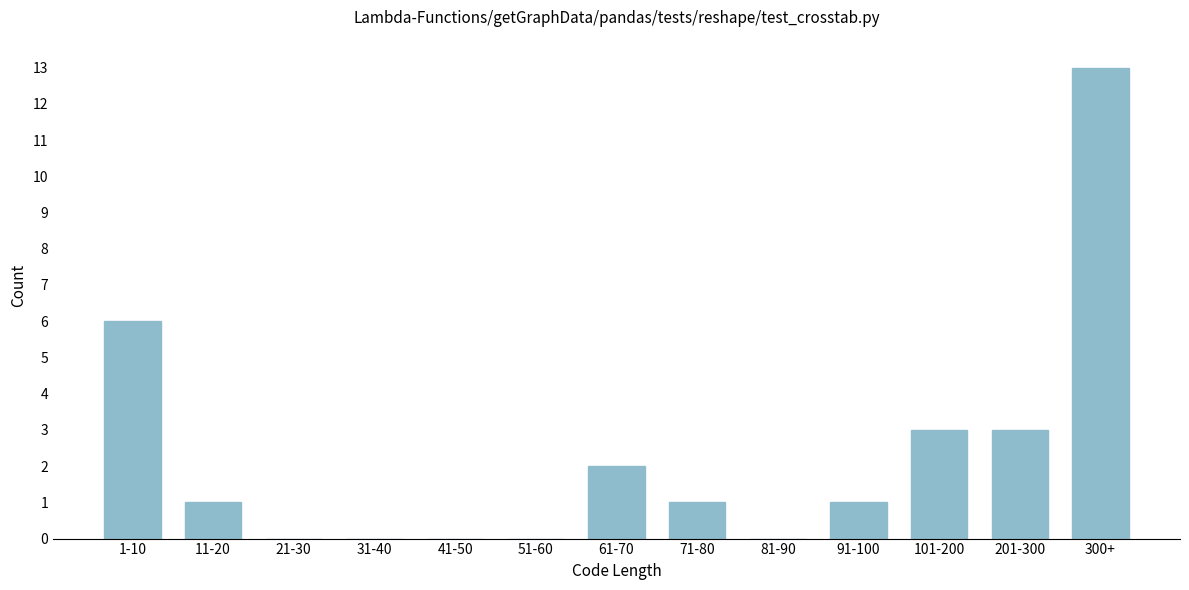

Reading left to right, transcribe all the data shown in this chart.

1-10=6	11-20=1	21-30=0	31-40=0	41-50=0	51-60=0	61-70=2	71-80=1	81-90=0	91-100=1	101-200=3	201-300=3	300+=13